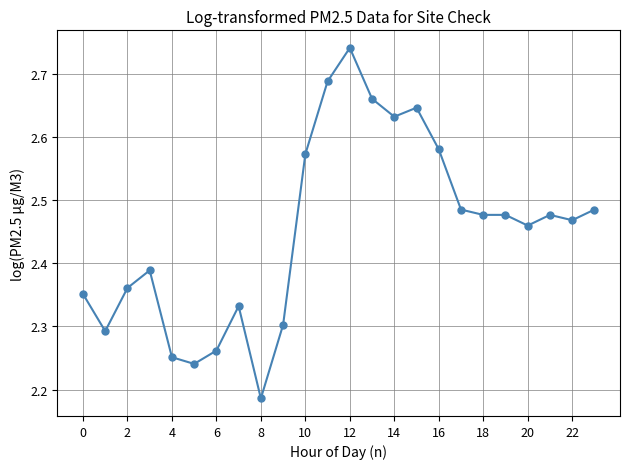

What is the difference between the maximum and minimum values?

0.6